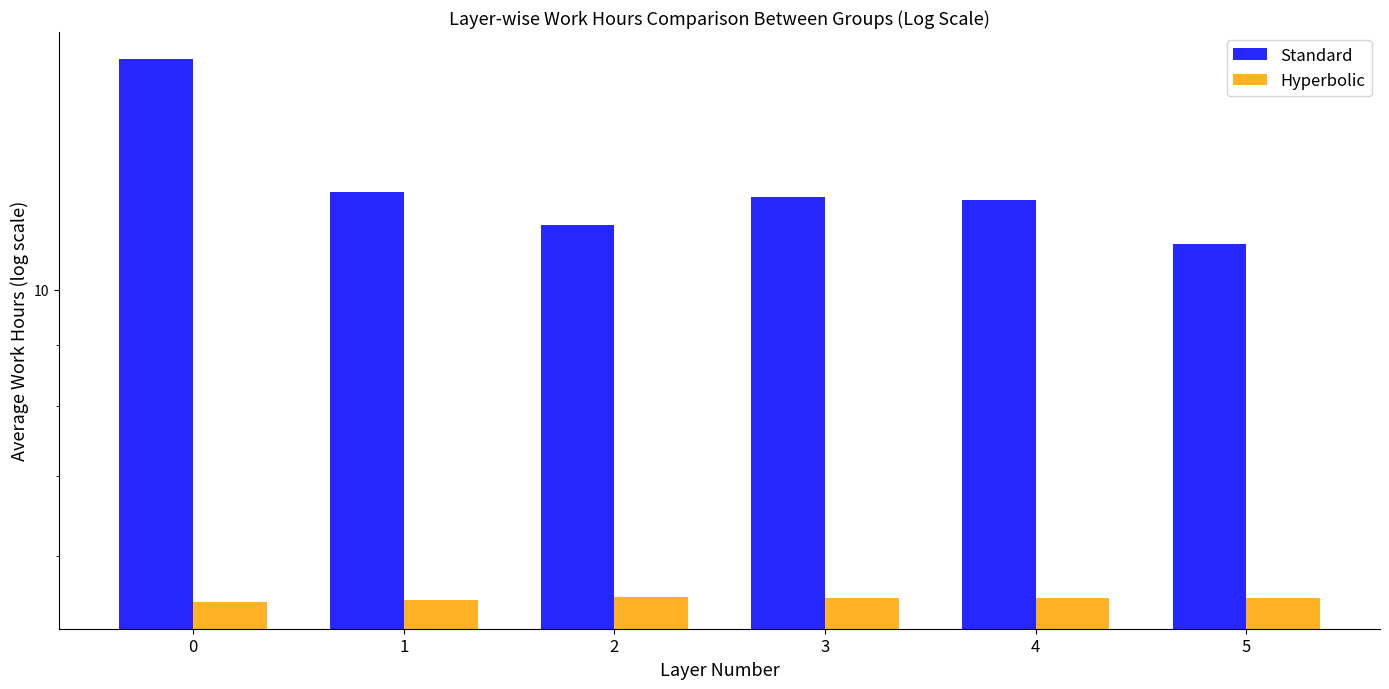

What is the total value across all series at 2?

16.9